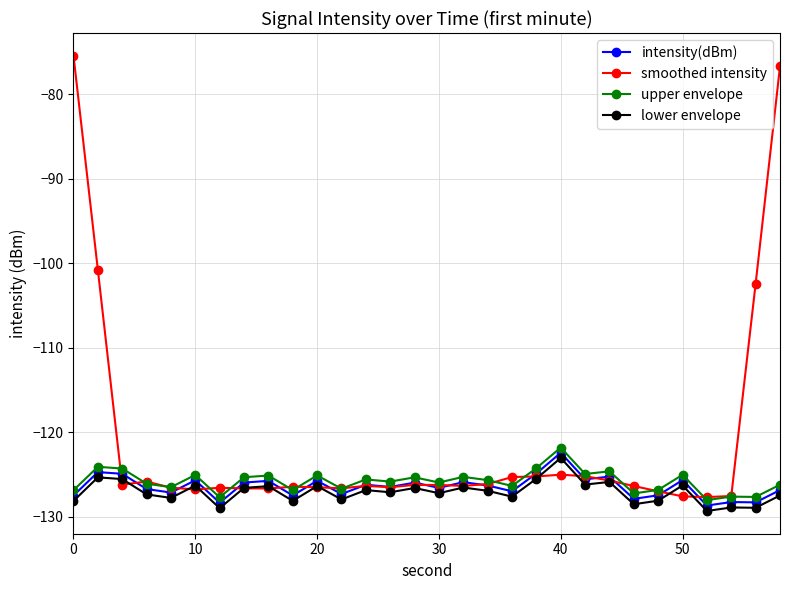

Which series has the largest range (max minus min)?

smoothed intensity